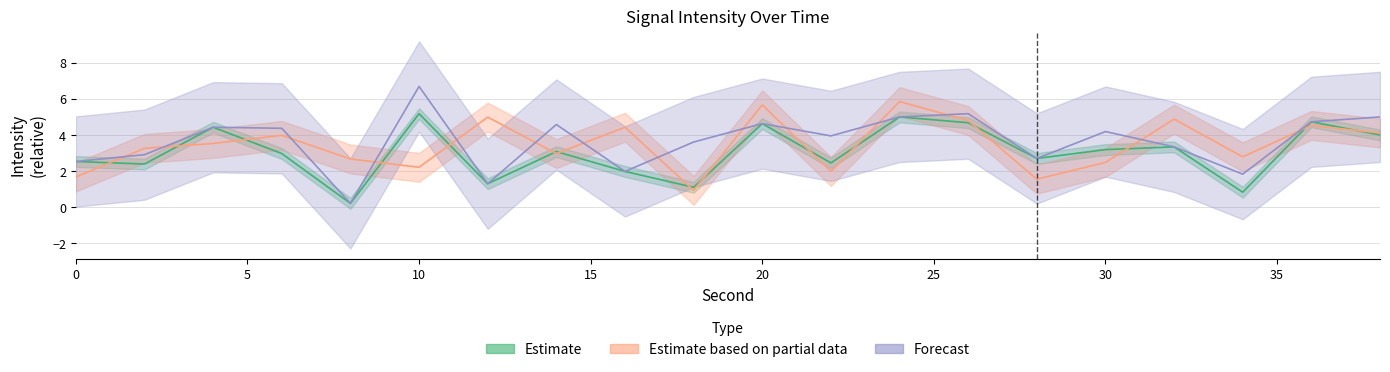

True or false: Estimate based on partial data and Estimate cross at least once.

True